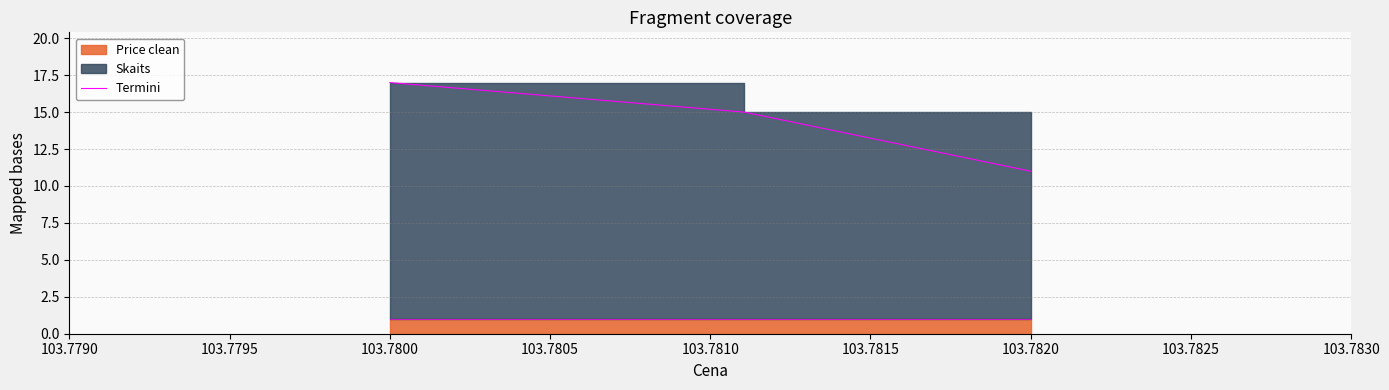

Between 103.7790 and 103.7795, which is larger?

103.7790